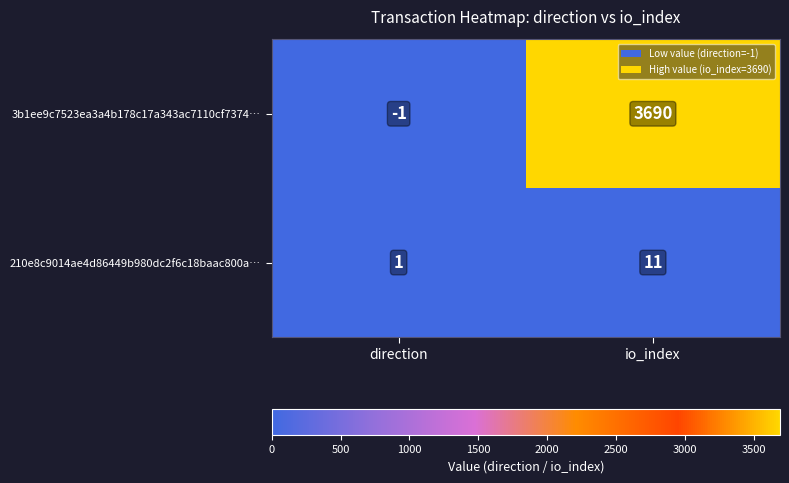

List the series in order of their peak value, highest first.

3b1ee9c7523ea3a4b178c17a343ac7110cf7374…, 210e8c9014ae4d86449b980dc2f6c18baac800a…